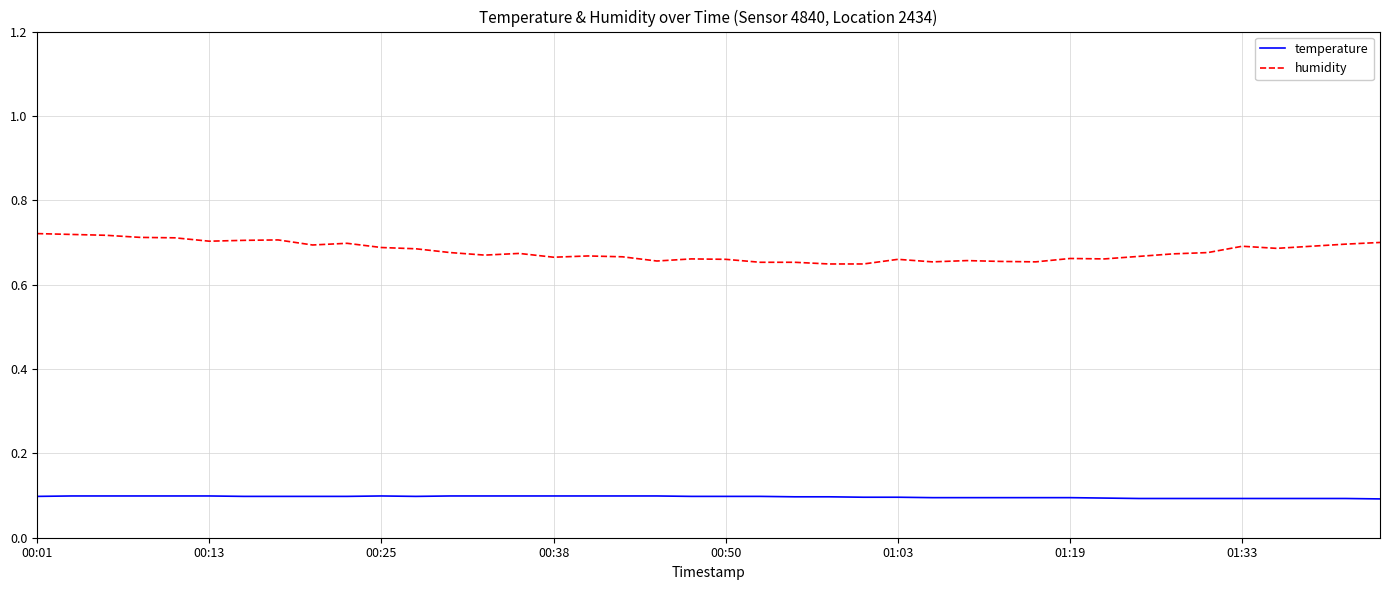

List the series in order of their peak value, lowest first.

temperature, humidity